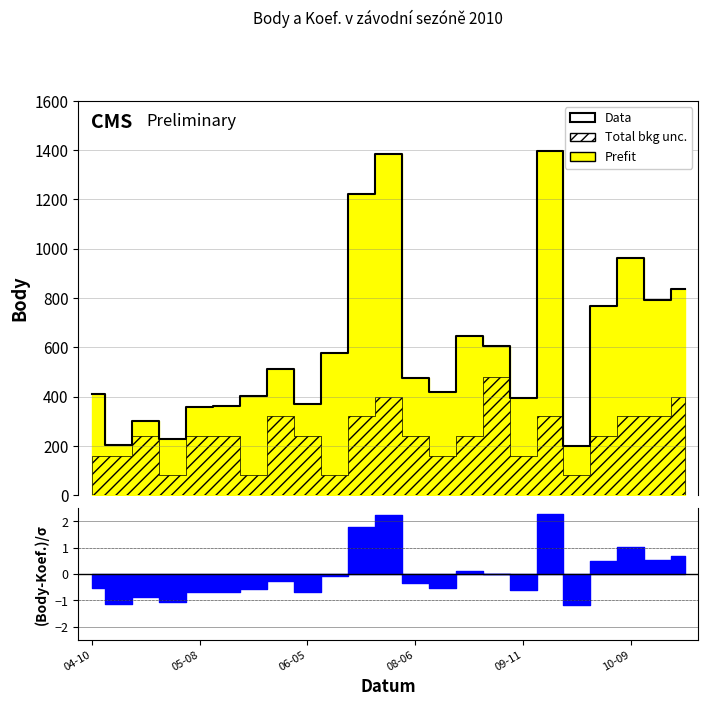

The chart shows a value of 836 at 22. True or false?

True